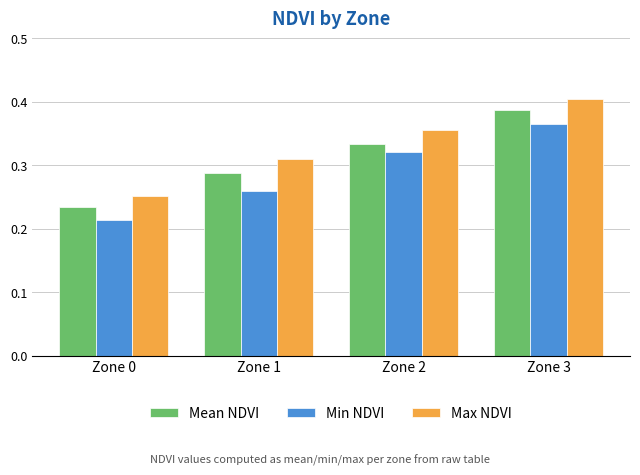

Which series changed the most between Zone 0 and Zone 1?

Max NDVI